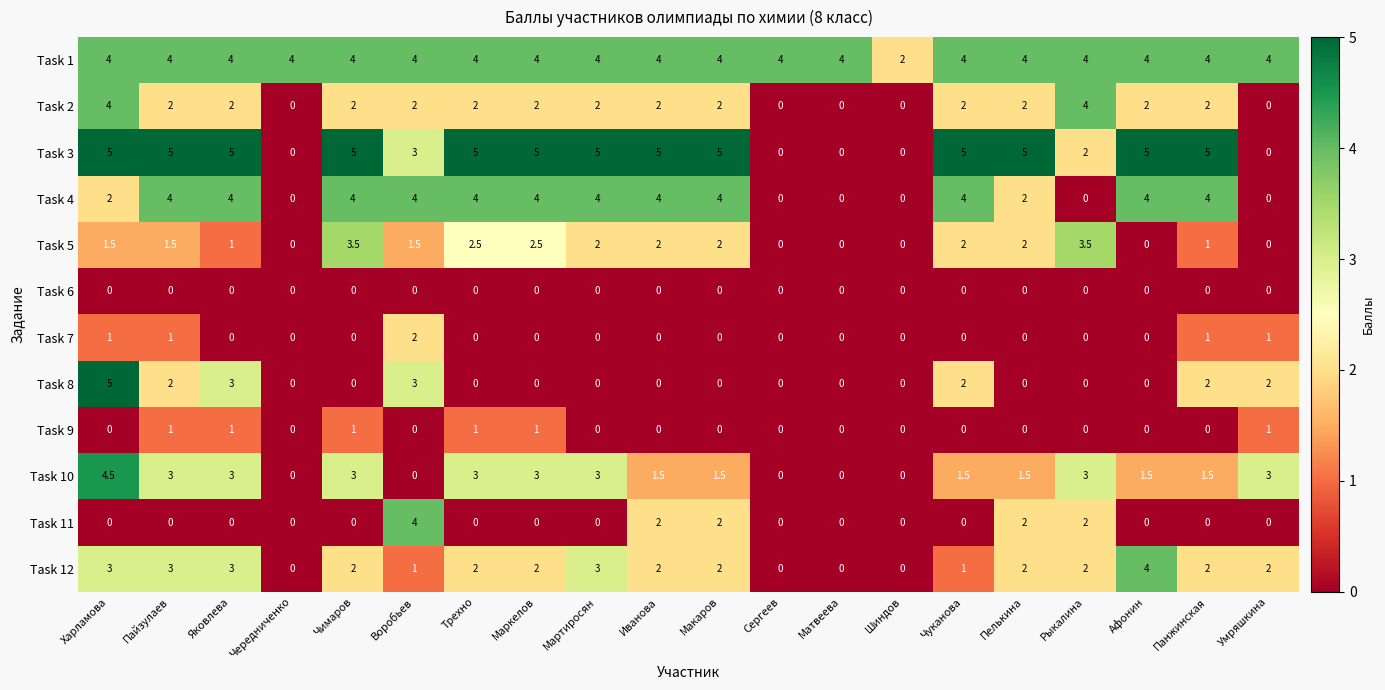

The value of Task 9 at Трехно is 0.5. True or false?

False